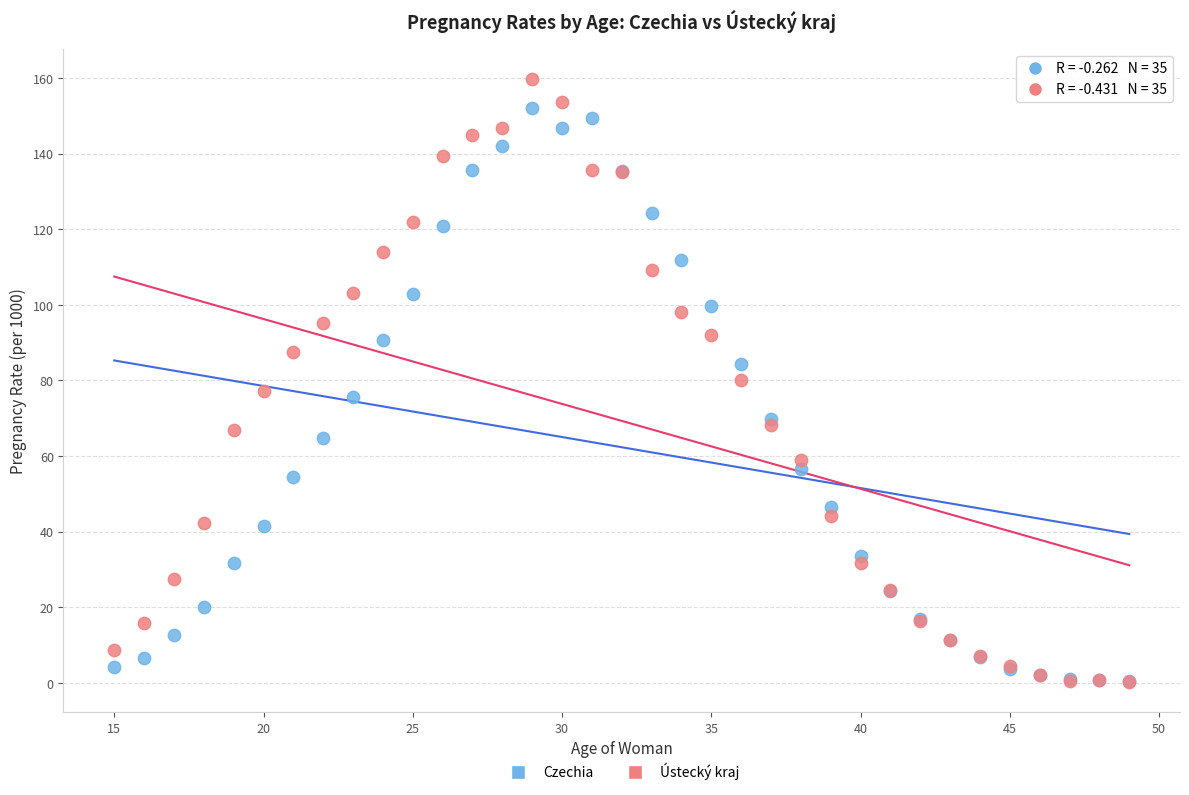

What are all the series names shown in the legend?

Czechia, Ústecký kraj